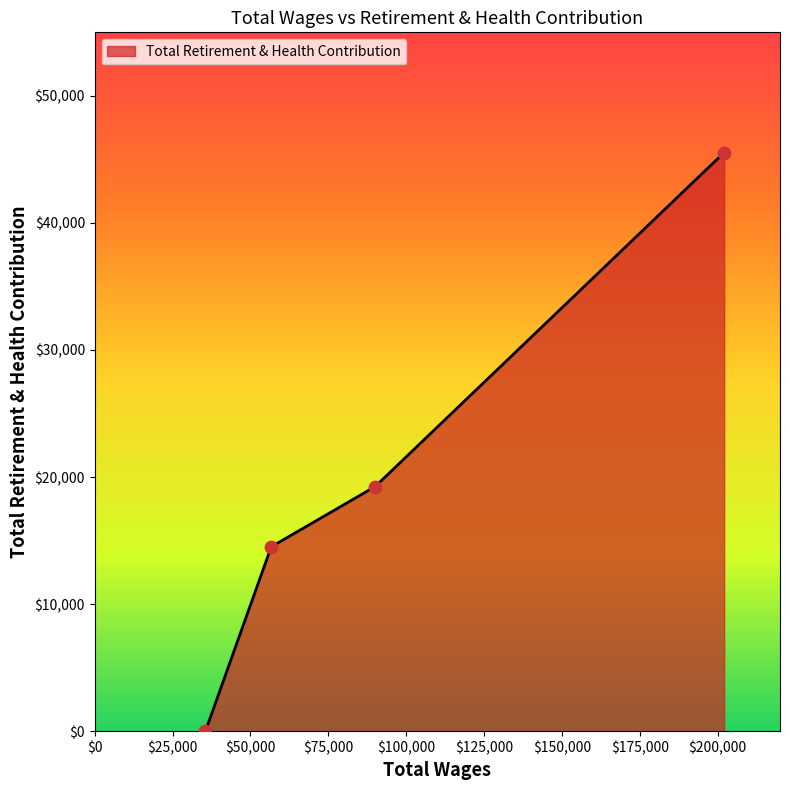

What is the average value?

19825